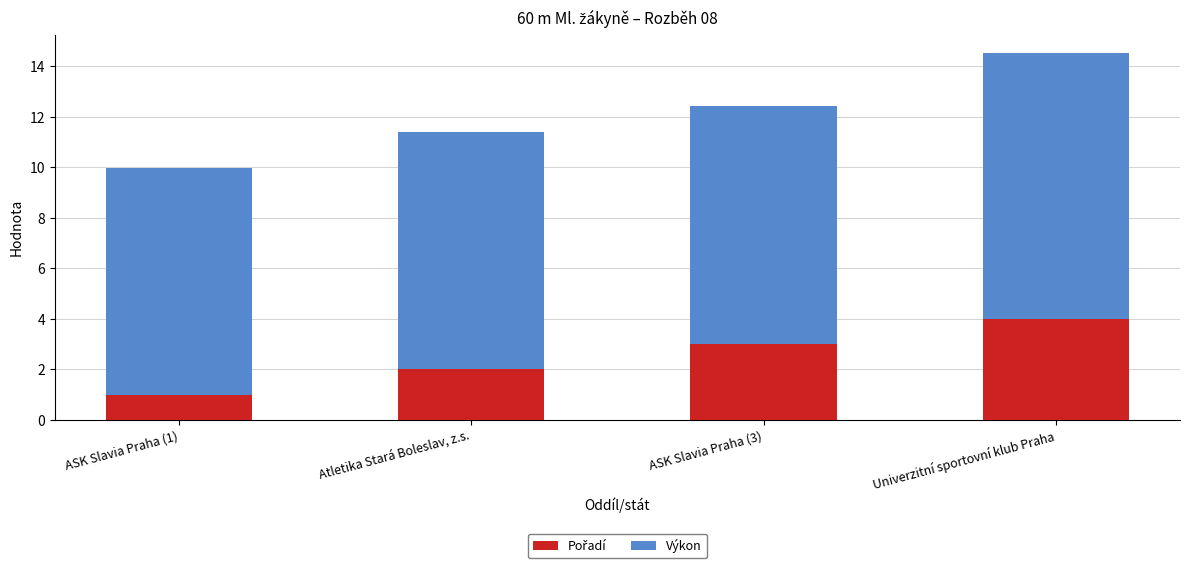

At which category is the sum across all series the highest?

Univerzitní sportovní klub Praha